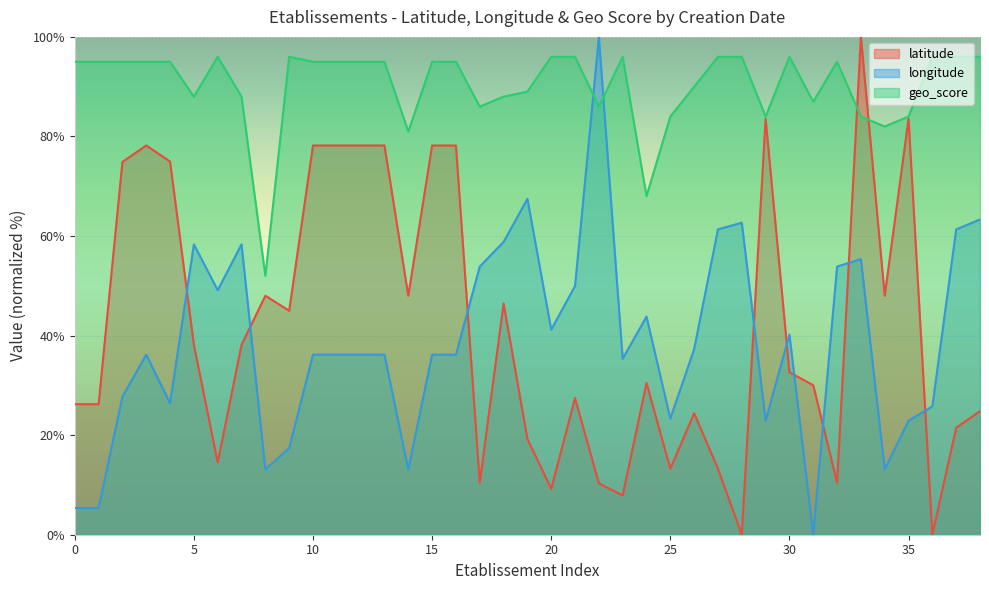

Is it true that latitude equals 32.6 at 30?

True